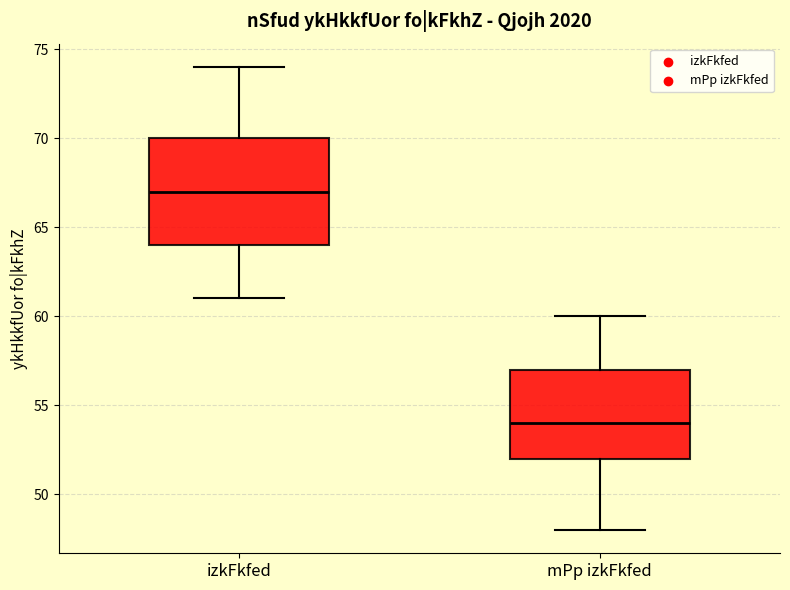

Reading left to right, read every box against the y-axis: the position of its median line, the range the box covers, and the ends of its whiskers. The values are not printed on the chart, so give them approximately, as read against the axis.

izkFkfed: median 67, box 64 to 70, whiskers 61 to 74
mPp izkFkfed: median 54, box 52 to 57, whiskers 48 to 60